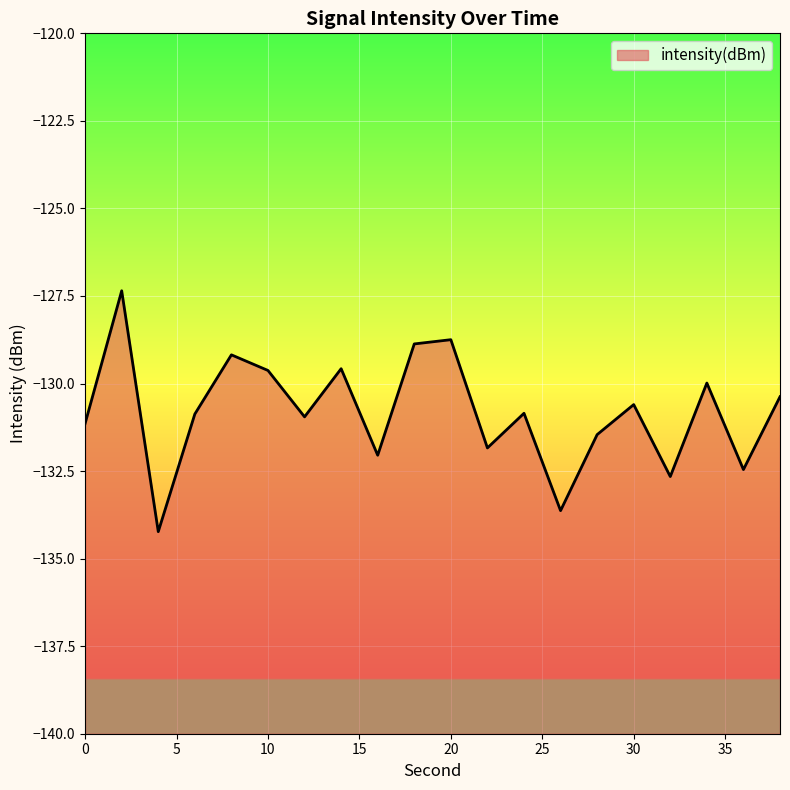

What is the average value?

-130.8